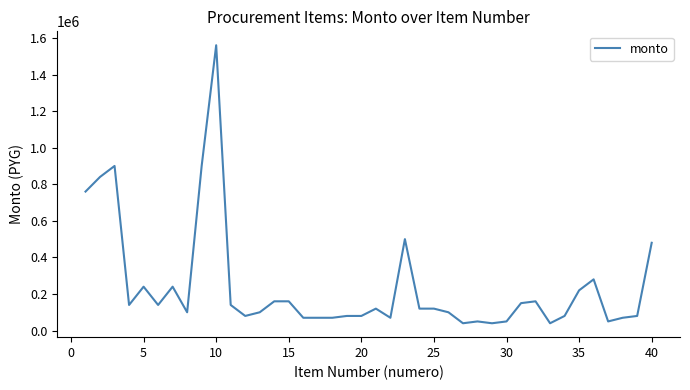

What is the maximum value shown in the chart?

1560000